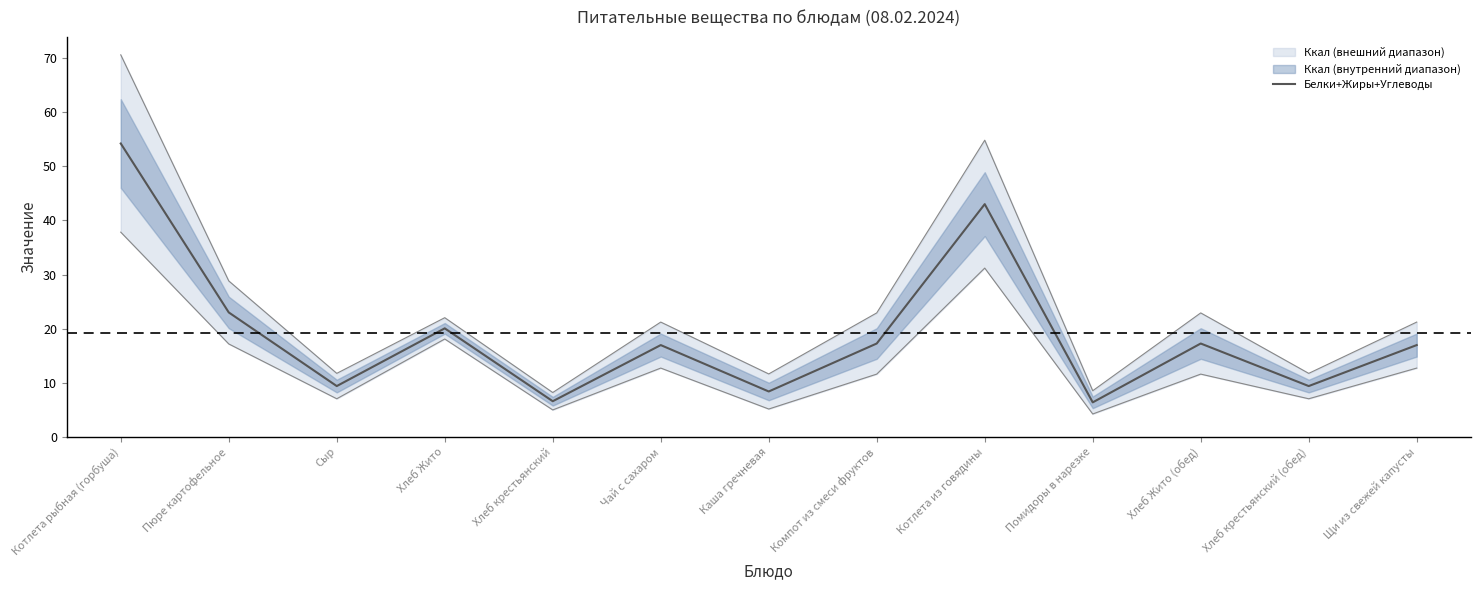

How many interior local valleys (lower than both neighbors) does the data have?

5